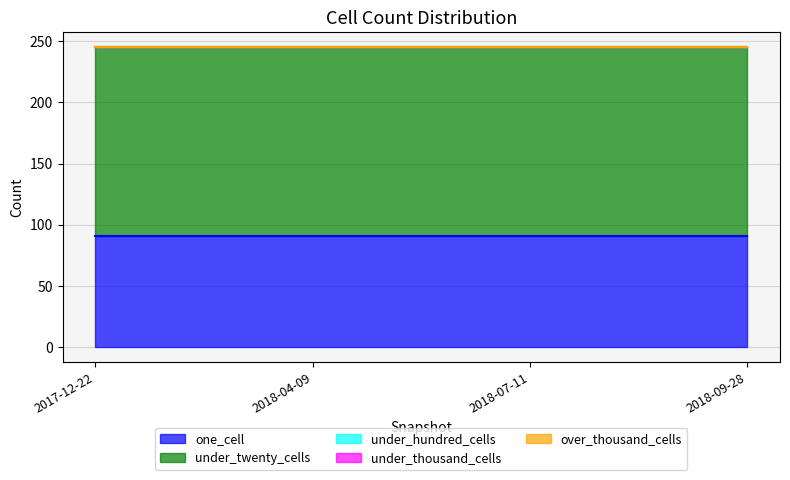

Which has a higher value, 2018-07-11 or 2018-04-09?

2018-07-11